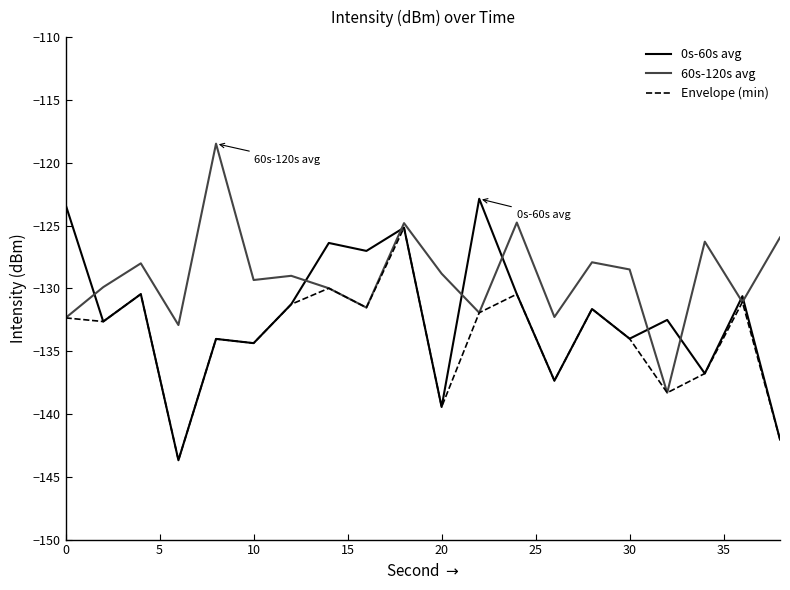

Rank the series by their average value, from highest to lowest.

60s-120s avg, 0s-60s avg, Envelope (min)